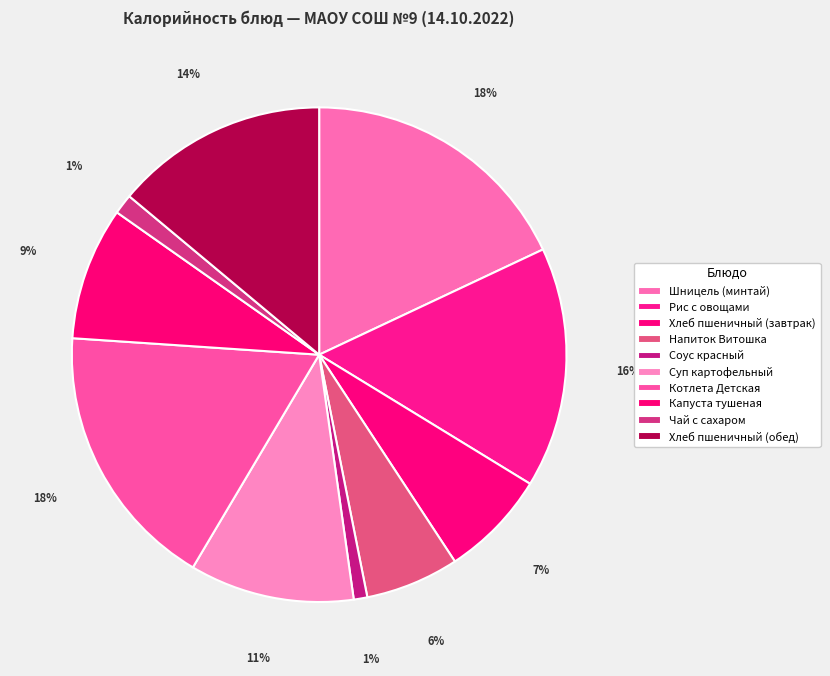

Rank the categories by value from lowest to highest.

Соус красный, Чай с сахаром, Напиток Витошка, Хлеб пшеничный (завтрак), Капуста тушеная, Суп картофельный, Хлеб пшеничный (обед), Рис с овощами, Котлета Детская, Шницель (минтай)